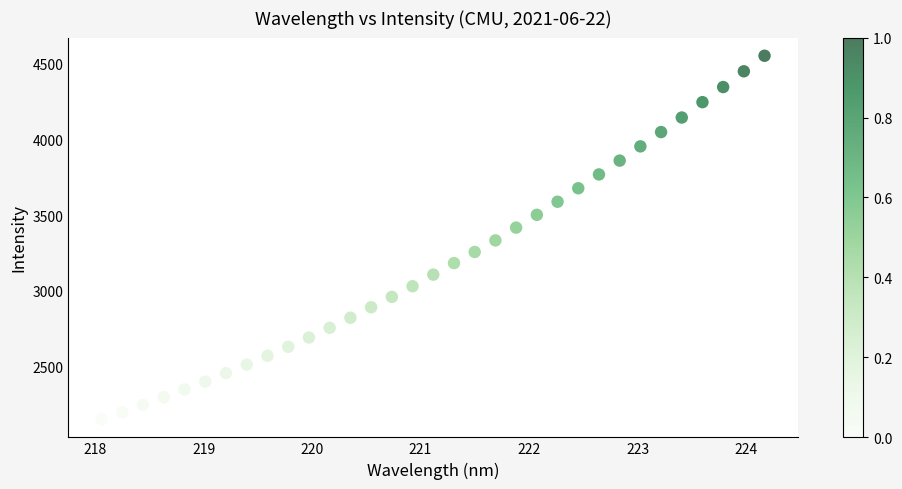

What is the range of X values (max minus min)?

6.1